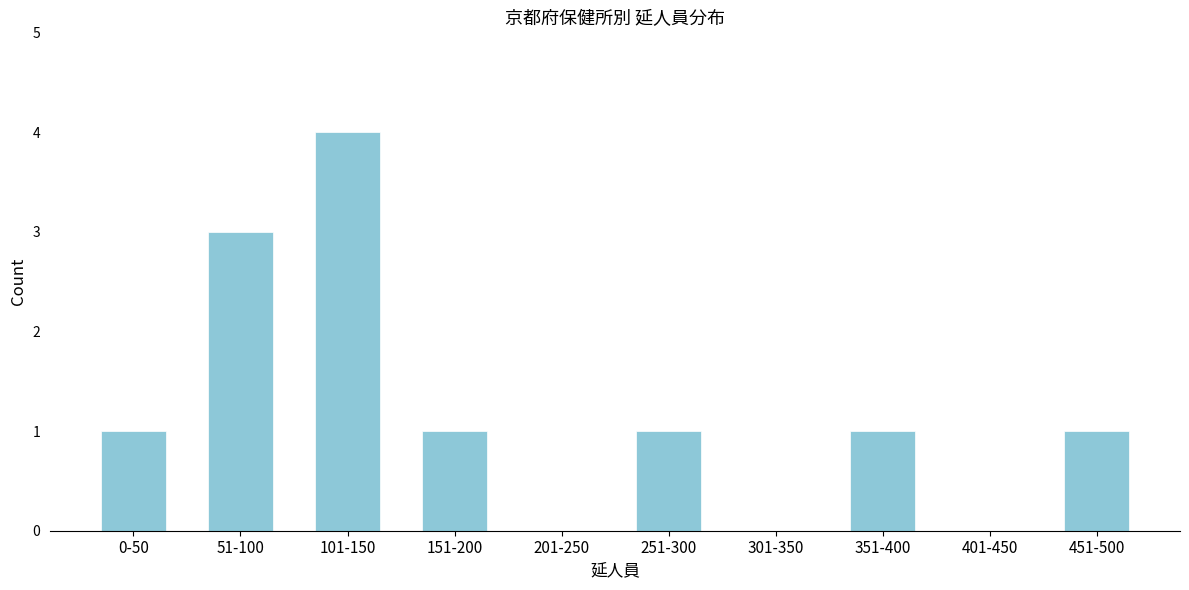

Reading left to right, transcribe all the data shown in this chart.

0-50=1	51-100=3	101-150=4	151-200=1	201-250=0	251-300=1	301-350=0	351-400=1	401-450=0	451-500=1